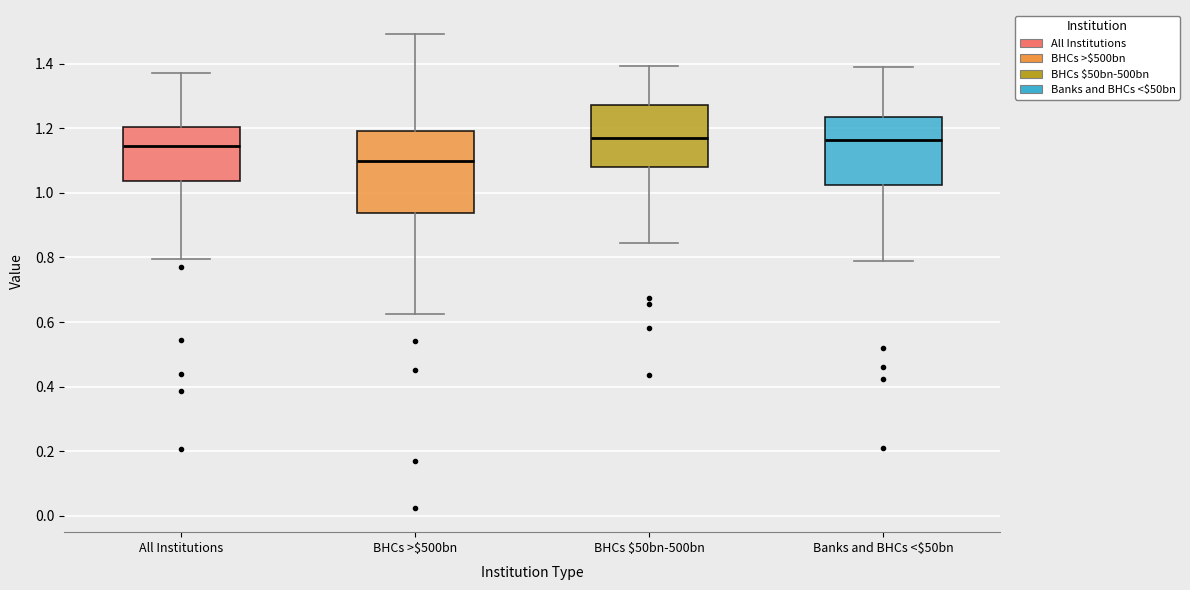

Where is the upper edge of the box for BHCs >$500bn on the y-axis? The values are not printed on the chart, so give them approximately, as read against the axis.

1.20